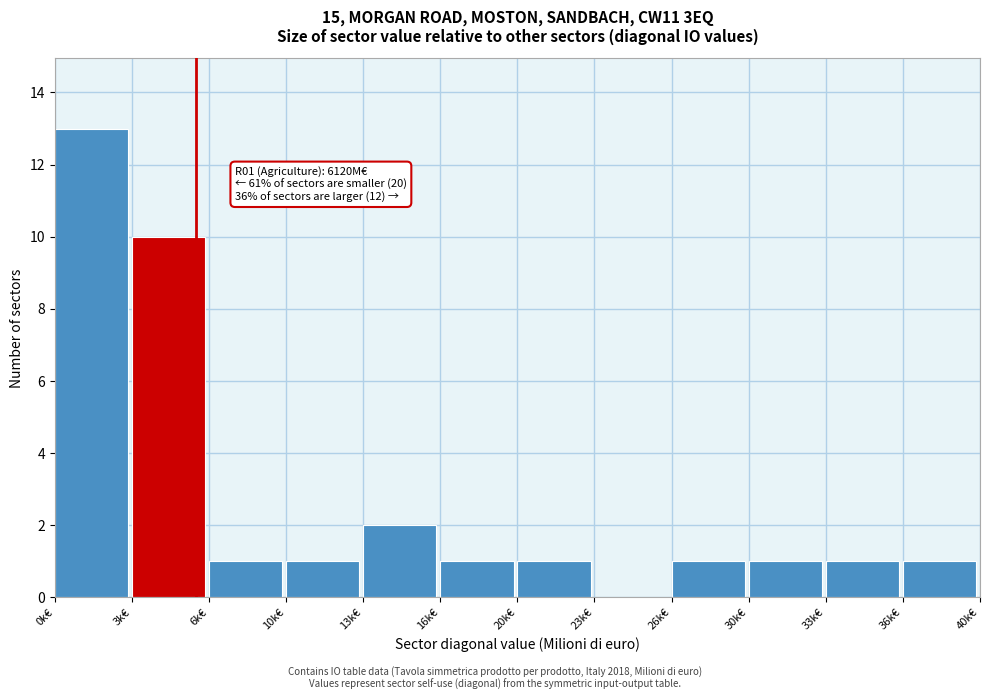

Reading right to left, what are all the values shown in this chart?

36k€=1	33k€=1	30k€=1	26k€=1	23k€=0	20k€=1	16k€=1	13k€=2	10k€=1	6k€=1	3k€=10	0k€=13